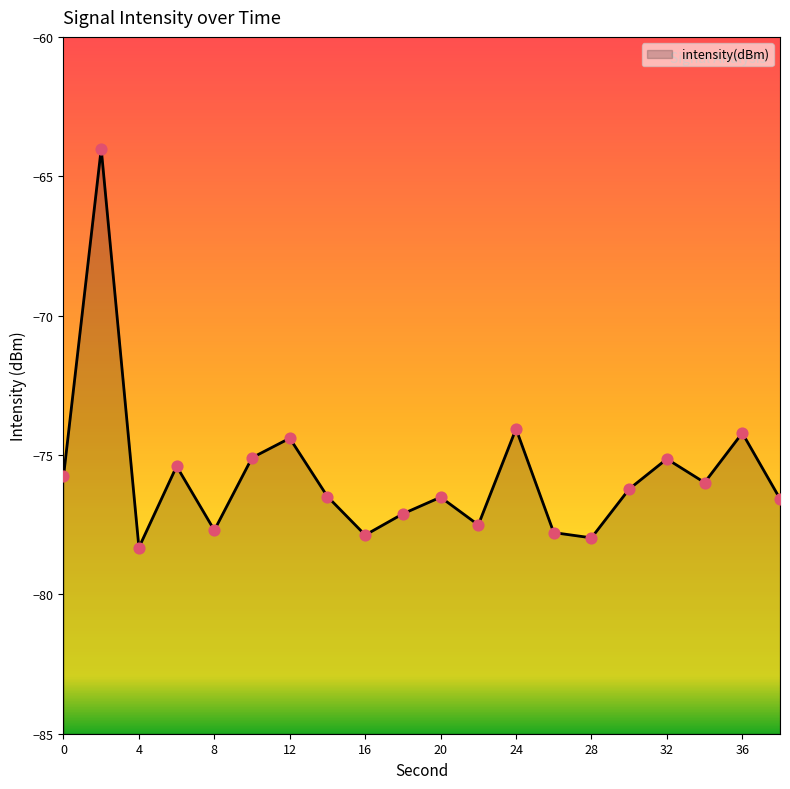

What is the change in value from 2 to 26?

-13.8